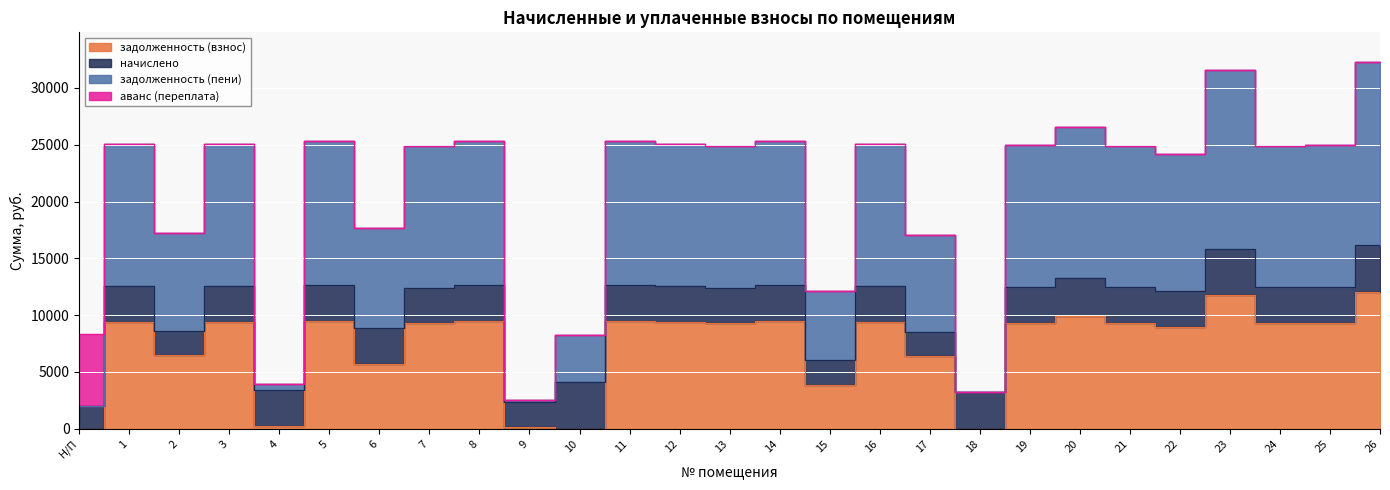

What is the value of the задолженность (взнос) point at the 10th from the left?

180.3